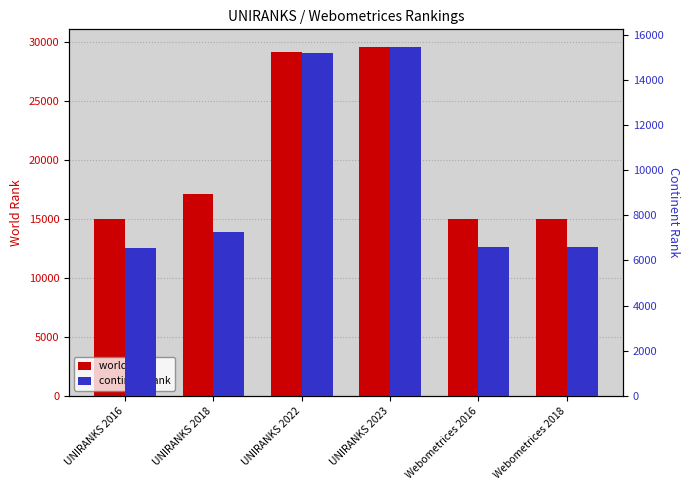

Reading left to right, list all the values displayed in this chart.

world rank: 14935	17124	29103	29557	14961	14962
continent rank: 6572	7273	15215	15470	6581	6581